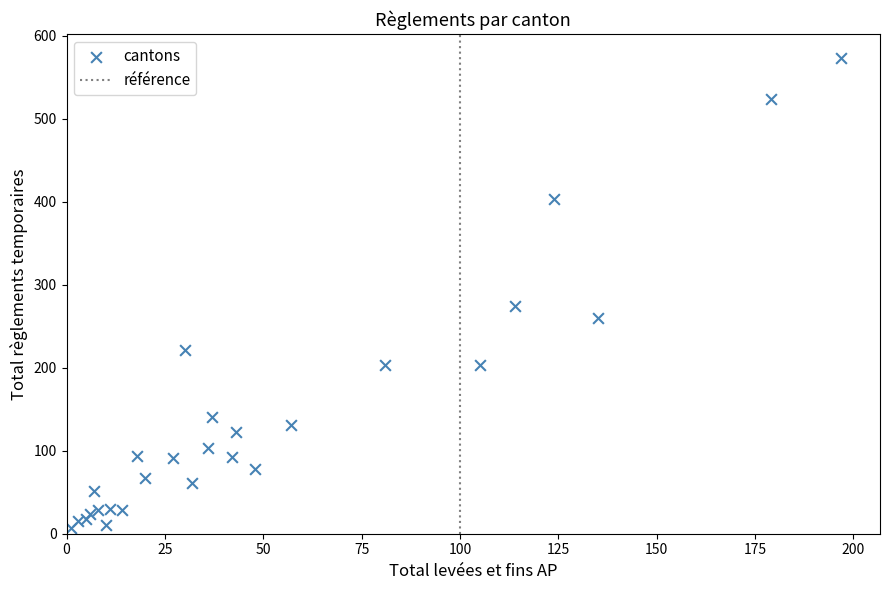

What Y value in the scatter plot is closest to 290?

275